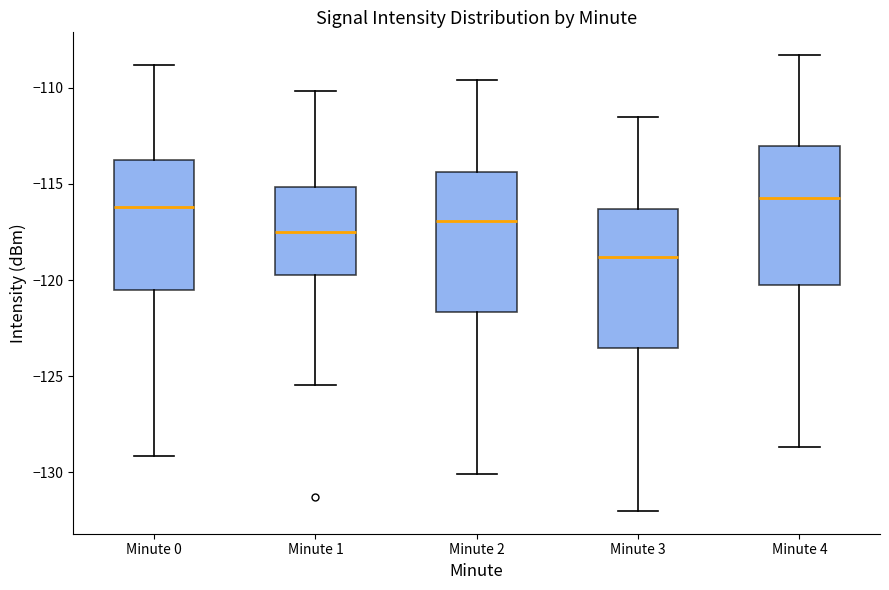

Where does the upper whisker of the box for Minute 4 end on the y-axis? The values are not printed on the chart, so give them approximately, as read against the axis.

-108.5